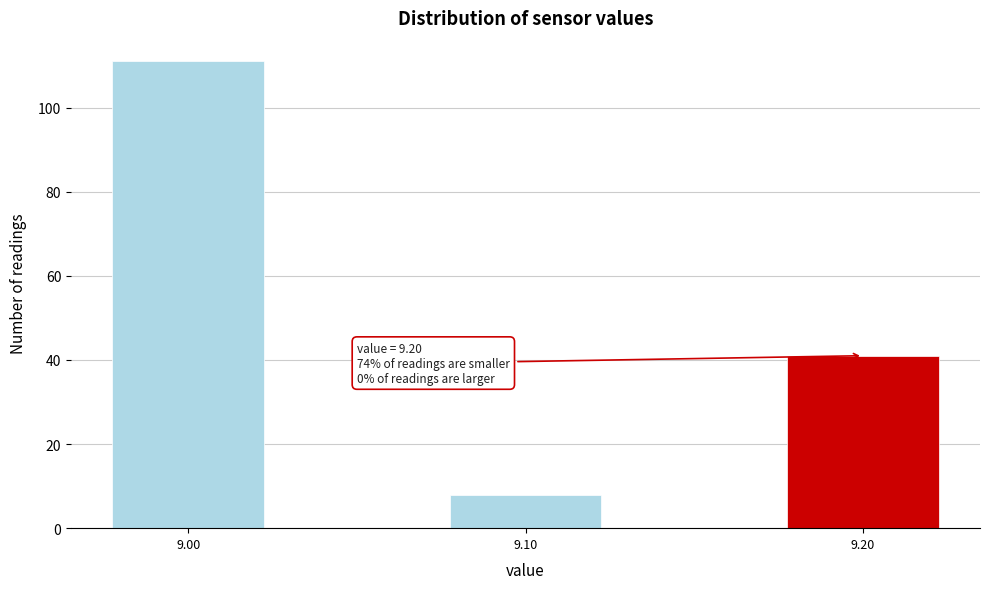

Reading left to right, list all the values displayed in this chart.

111	8	41